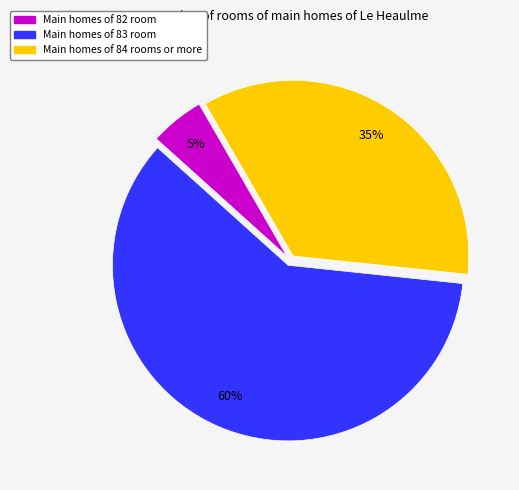

Is there a majority slice in this chart?

Yes